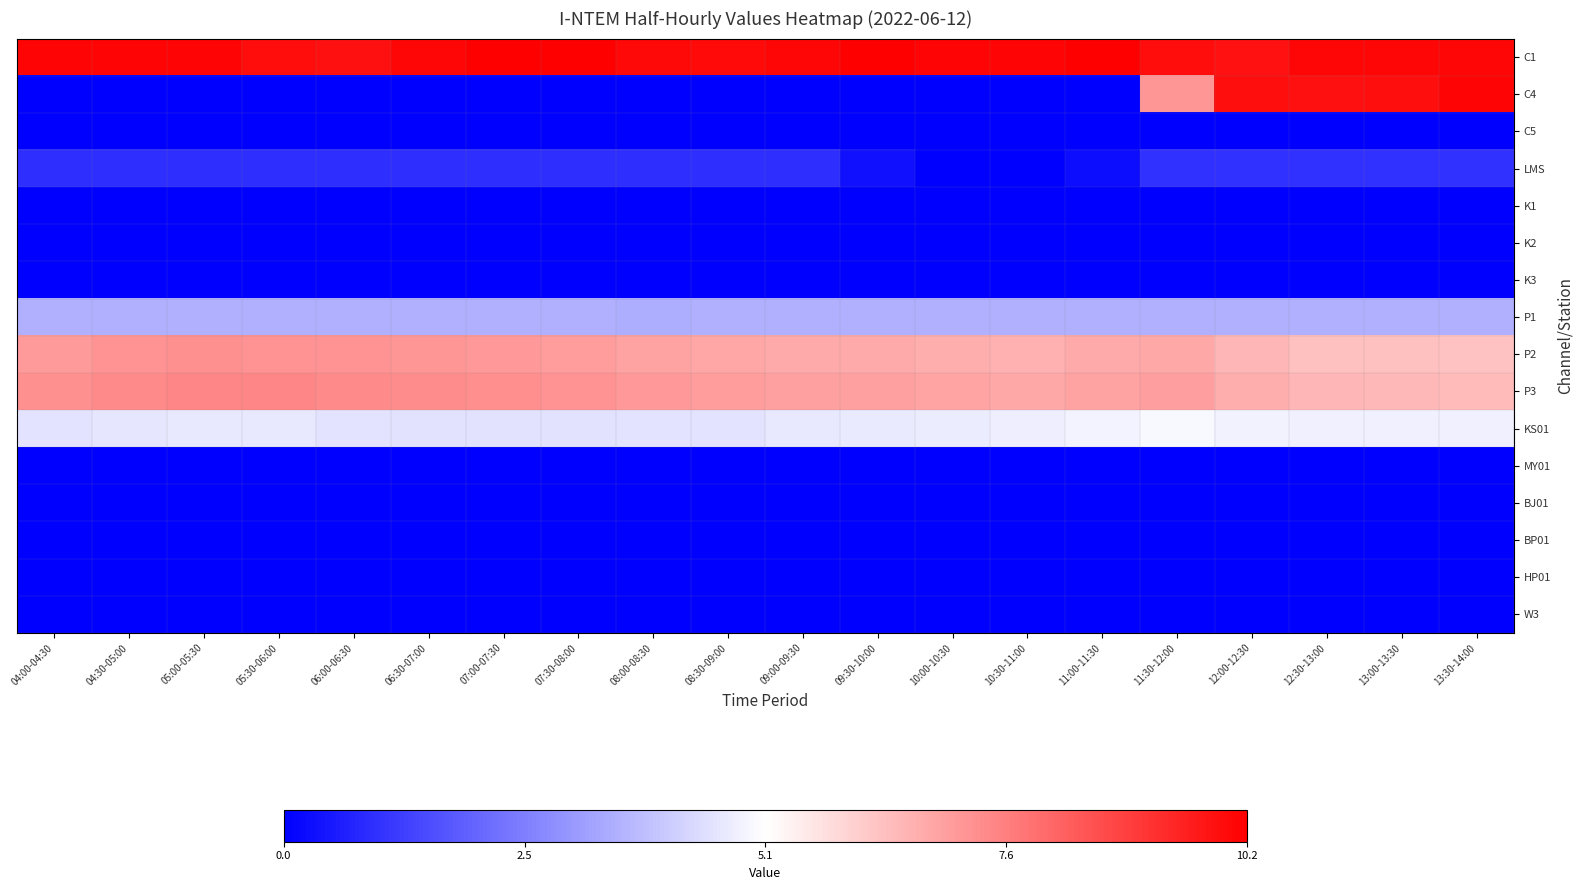

Count the number of data series in this chart.

16